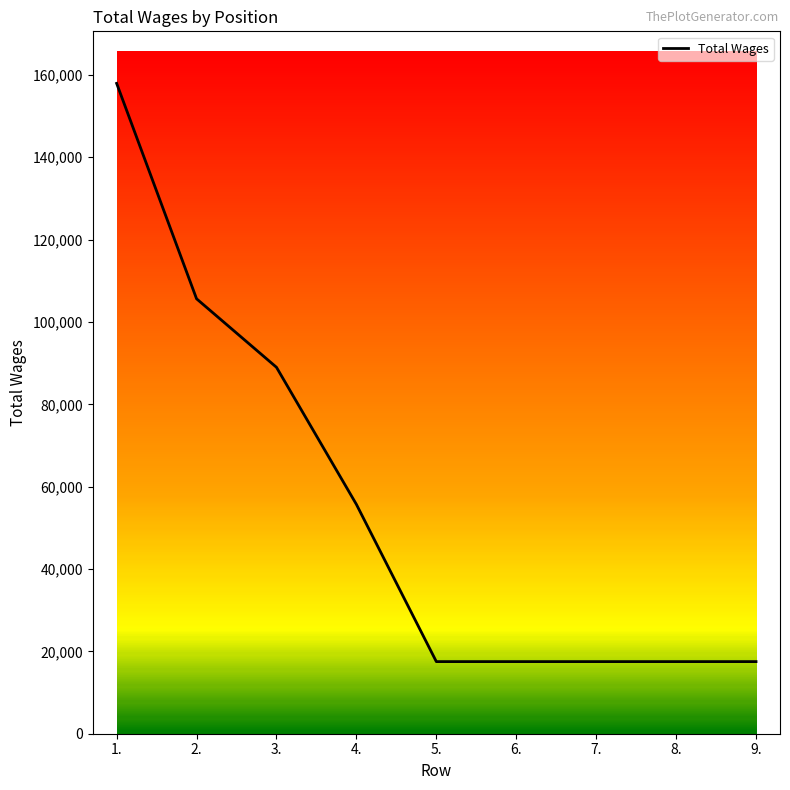

What is the ratio of the value at 8. to the value at 3.?

0.2